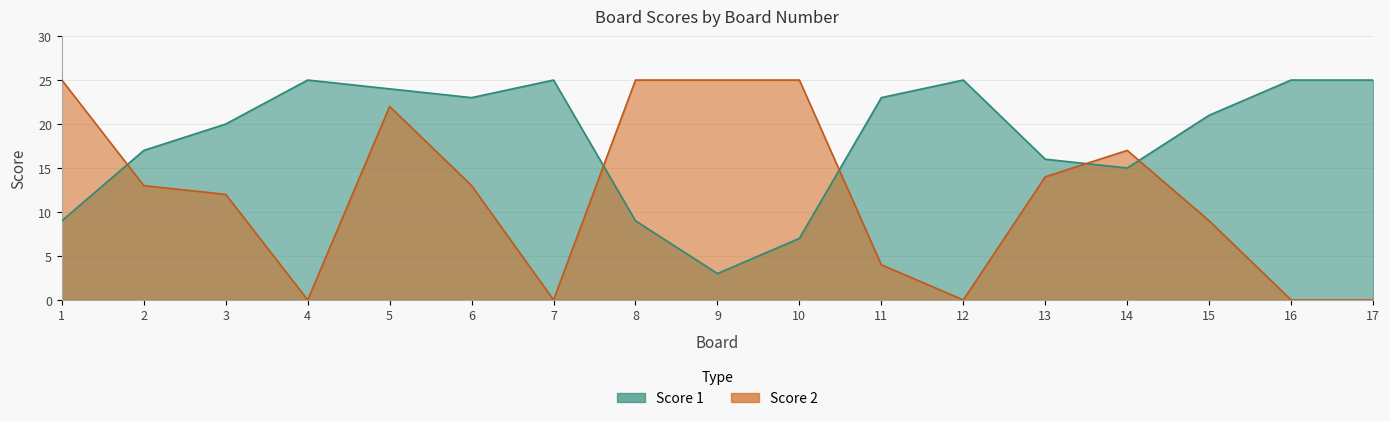

Is the value of Score 1 at 16 greater than the value of Score 2 at 5?

Yes